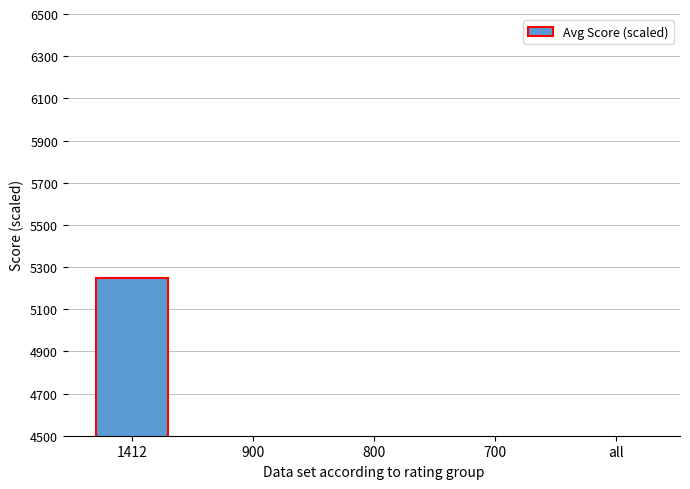

What is the label of the 4th bar from the right?

900